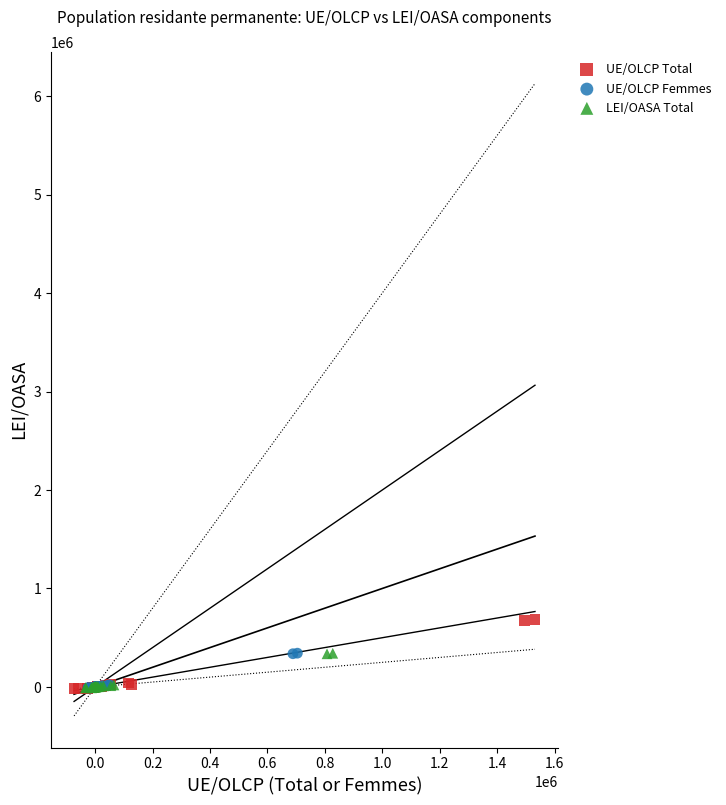

What are all the series names shown in the legend?

UE/OLCP Total, UE/OLCP Femmes, LEI/OASA Total